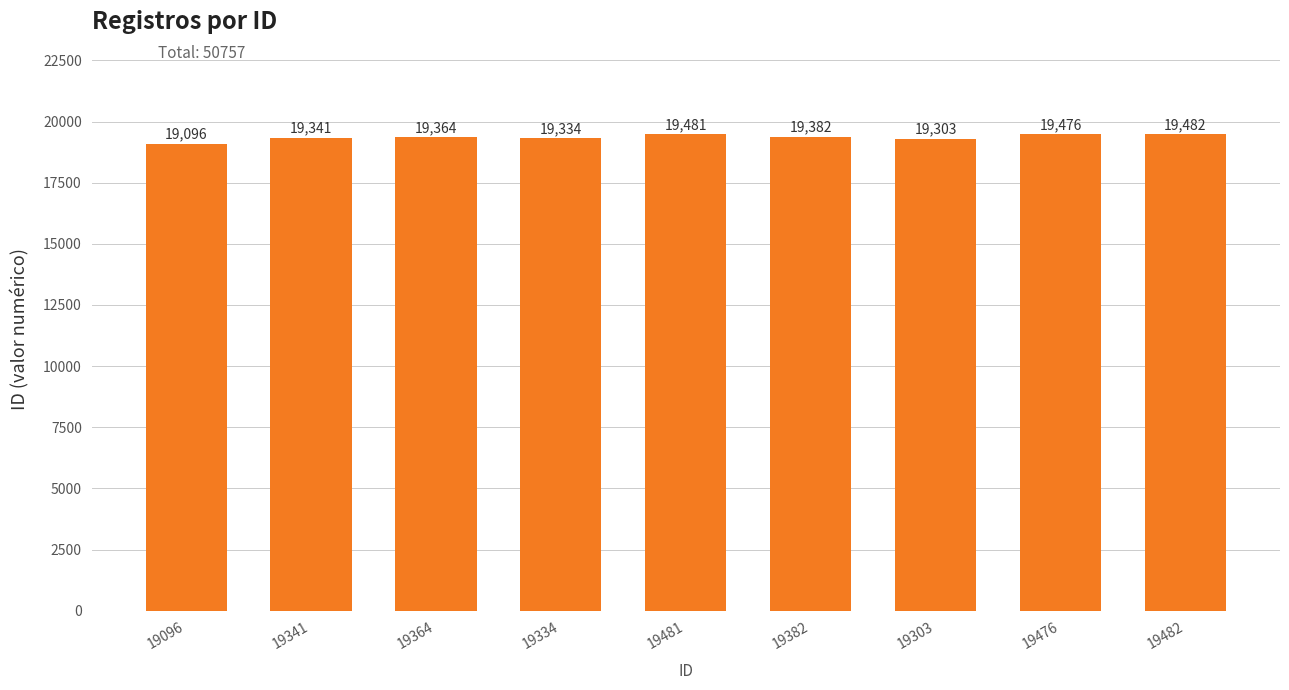

Reading right to left, what are all the values shown in this chart?

19482=19482	19476=19476	19303=19303	19382=19382	19481=19481	19334=19334	19364=19364	19341=19341	19096=19096